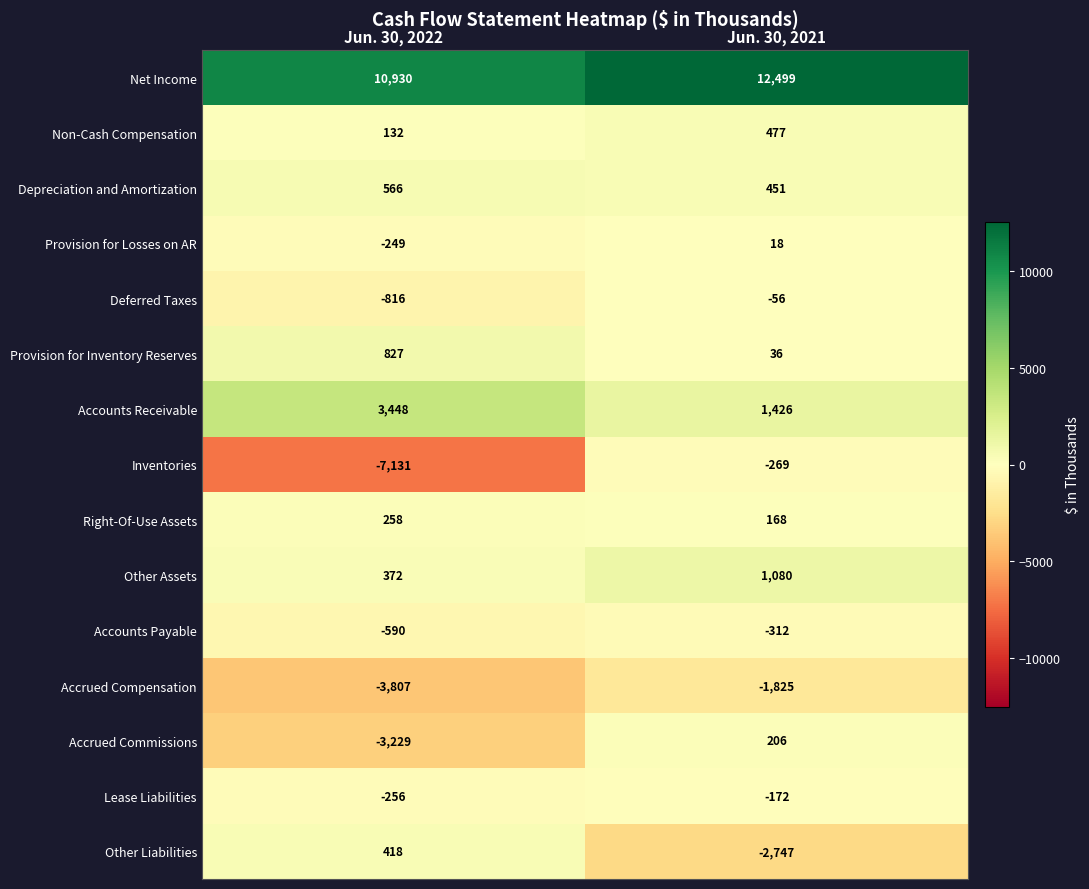

At which category is the sum across all series the highest?

Jun. 30, 2021